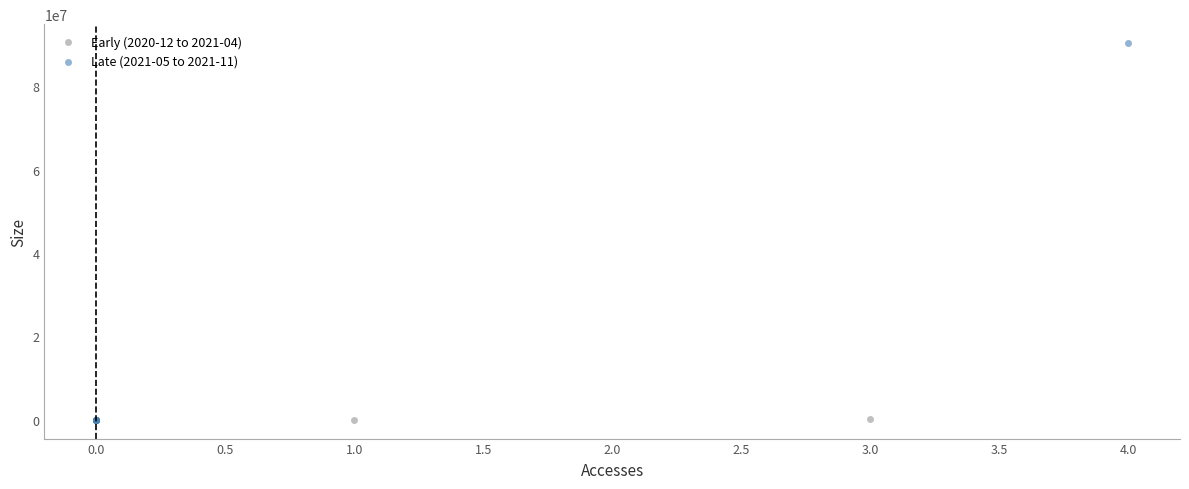

What are all the series names shown in the legend?

Early (2020-12 to 2021-04), Late (2021-05 to 2021-11)